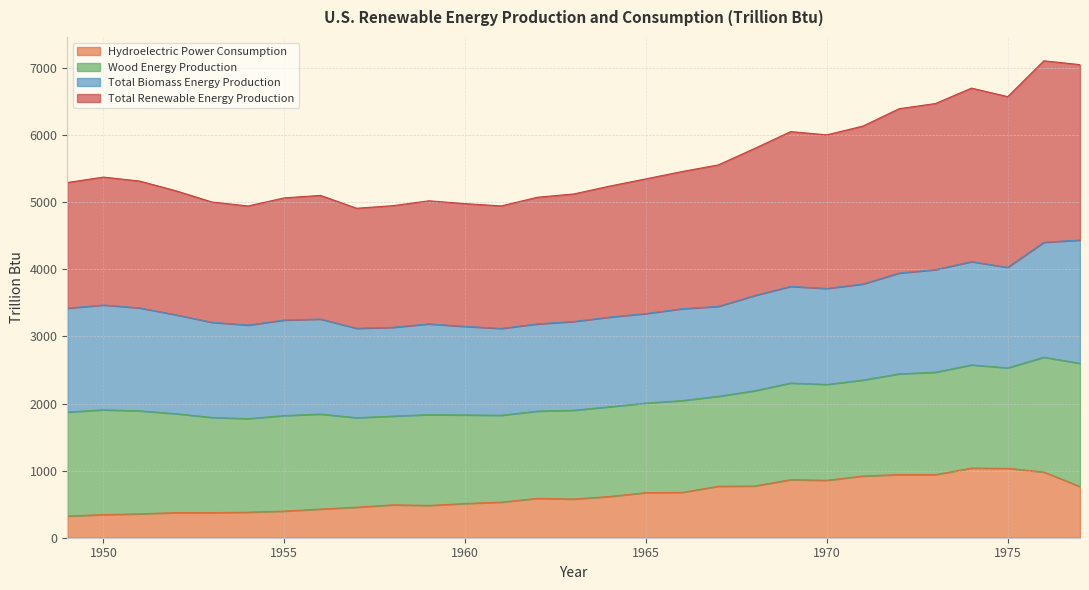

True or false: Total Renewable Energy Production and Hydroelectric Power Consumption intersect in this chart.

False